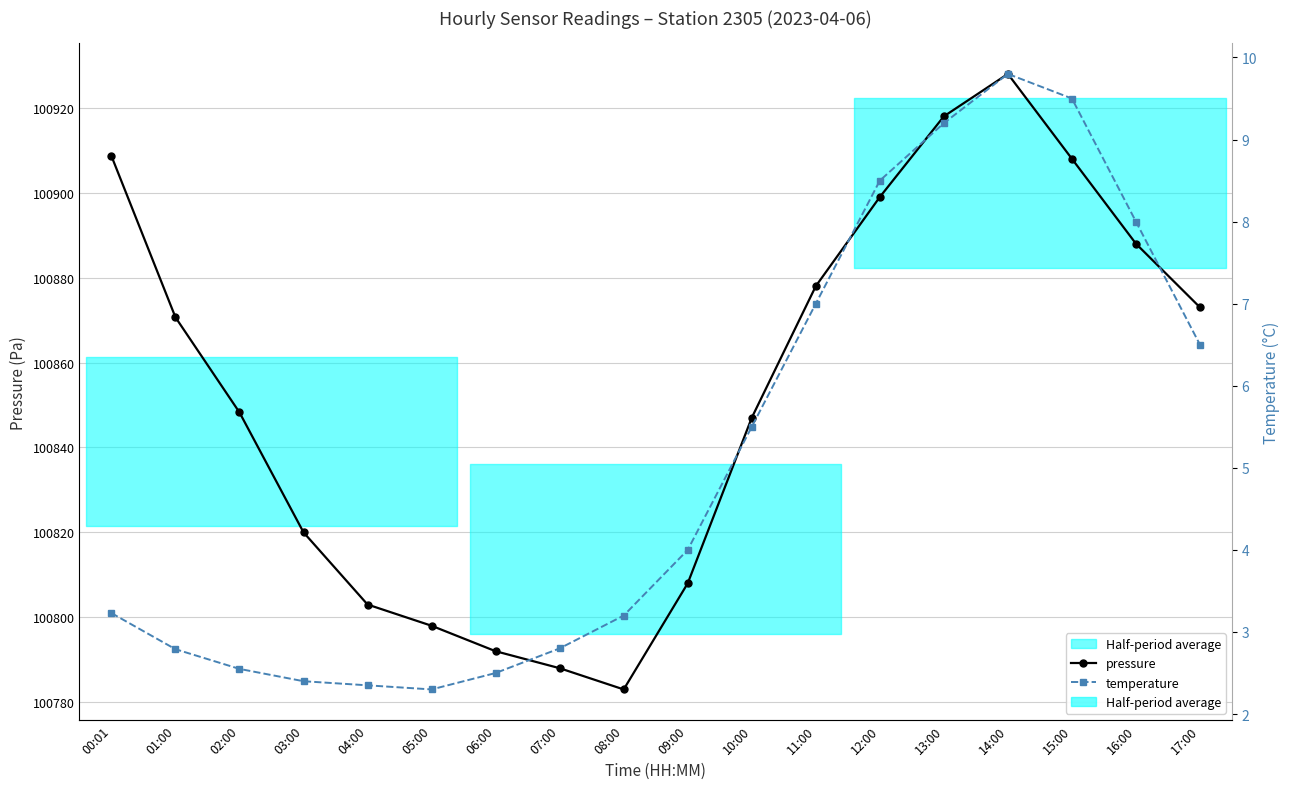

True or false: temperature and pressure intersect in this chart.

False